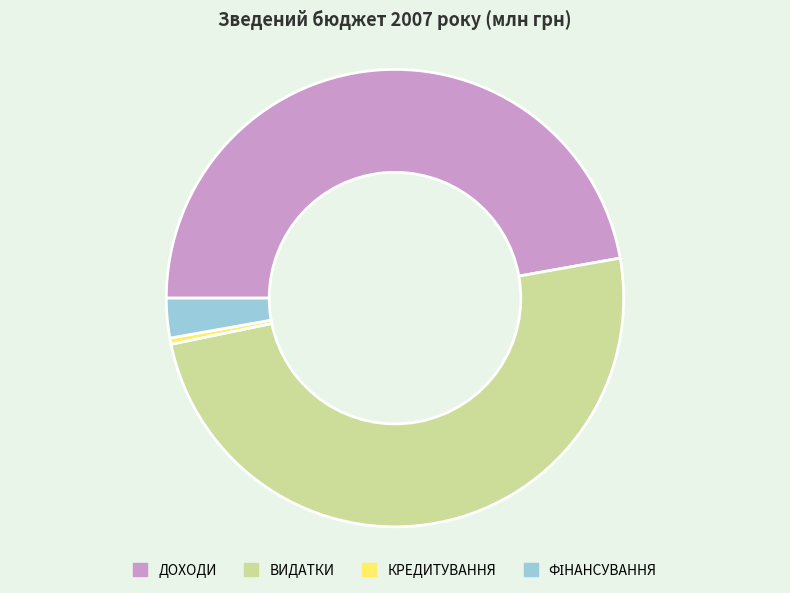

Which slice is the smallest?

КРЕДИТУВАННЯ